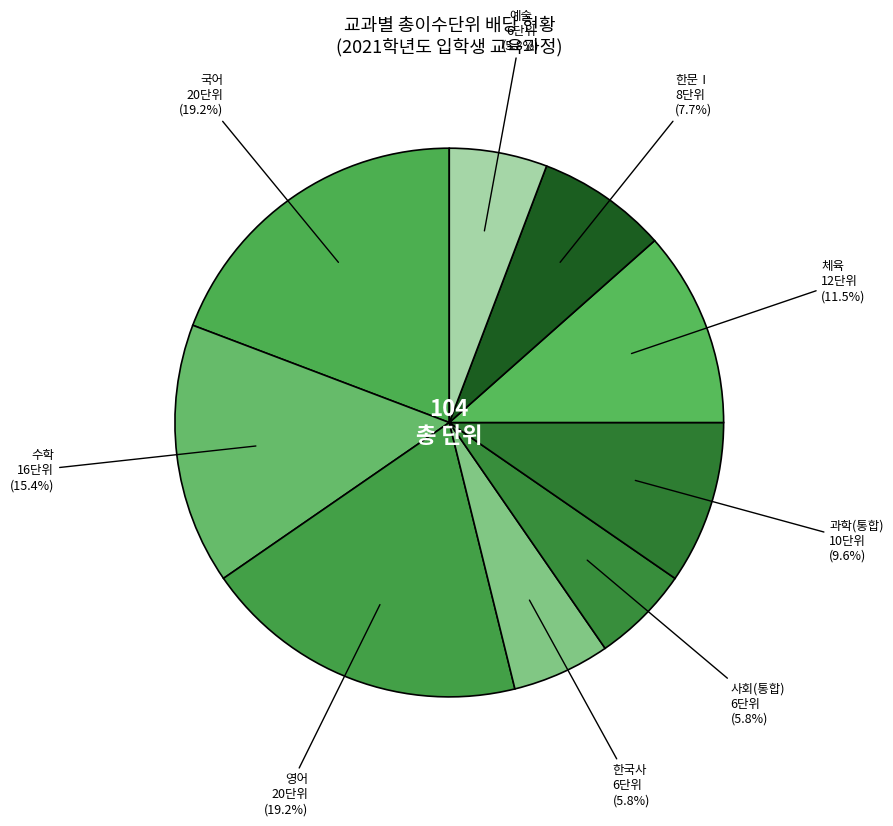

Is the sum of 영어 and 사회(통합) greater than half?

No